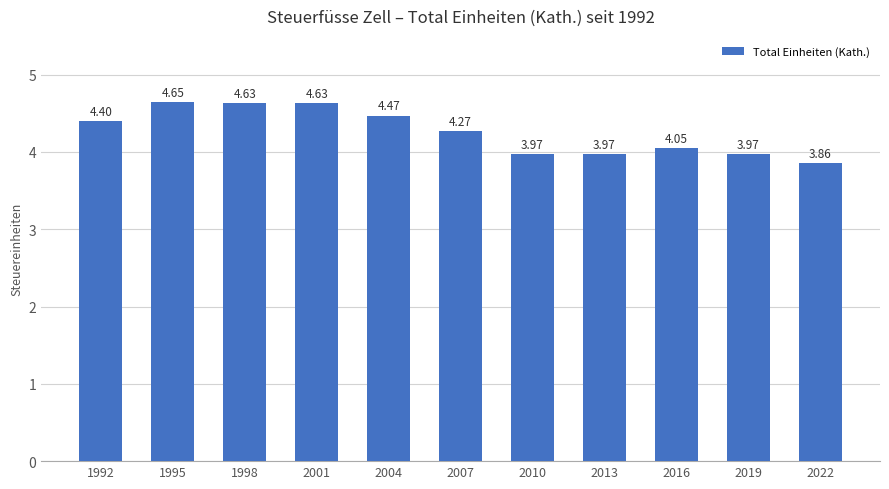

What is the sum of all values?

46.9